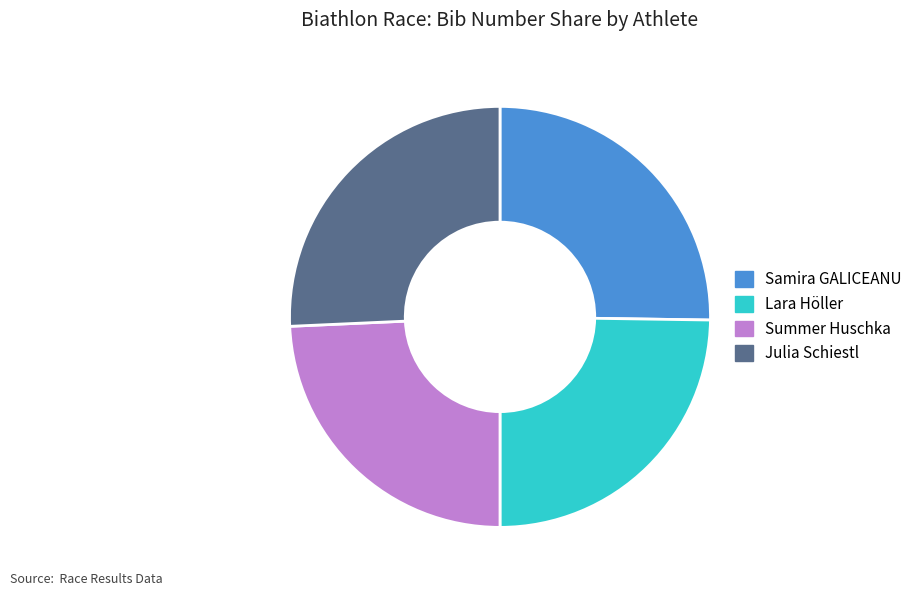

True or false: Summer Huschka accounts for 24% of the total.

True